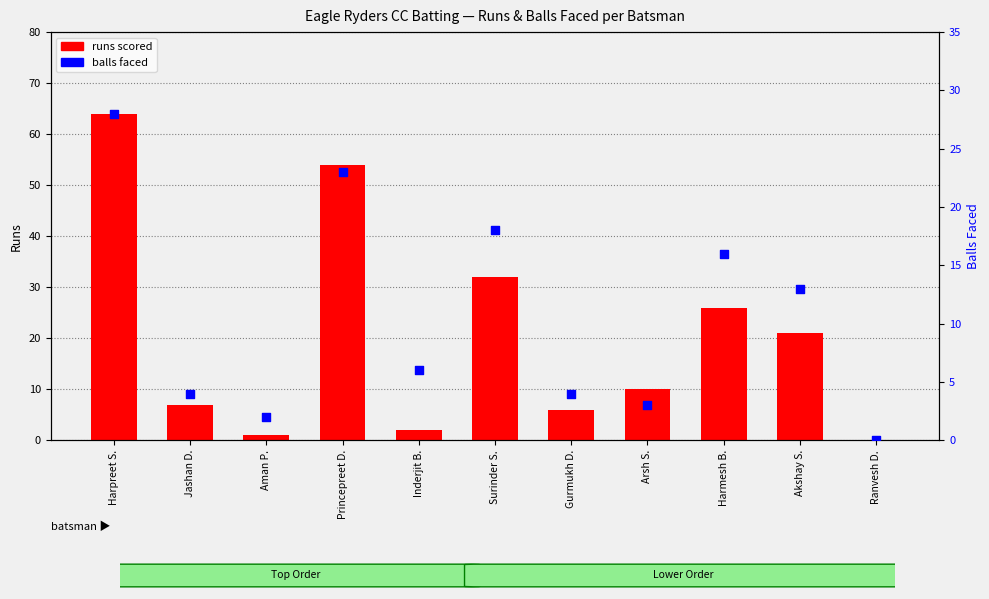

Which series has the widest spread of Y values?

runs